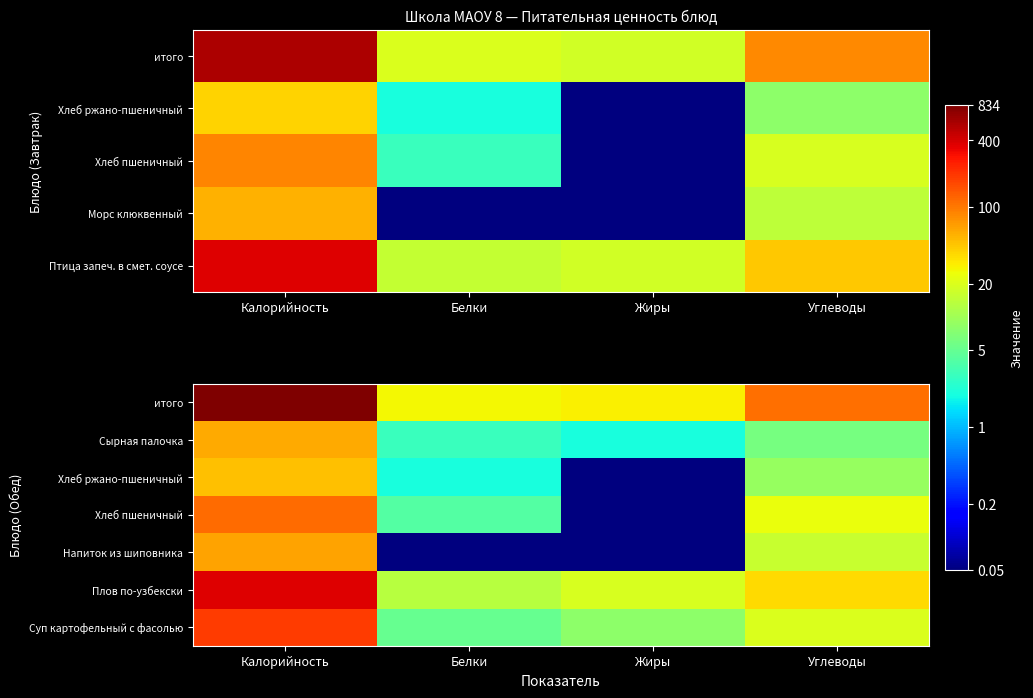

At Жиры, list the series in order from largest to smallest.

итого, Плов по-узбекски, Суп картофельный с фасолью, Сырная палочка, Напиток из шиповника, Хлеб пшеничный, Хлеб ржано-пшеничный